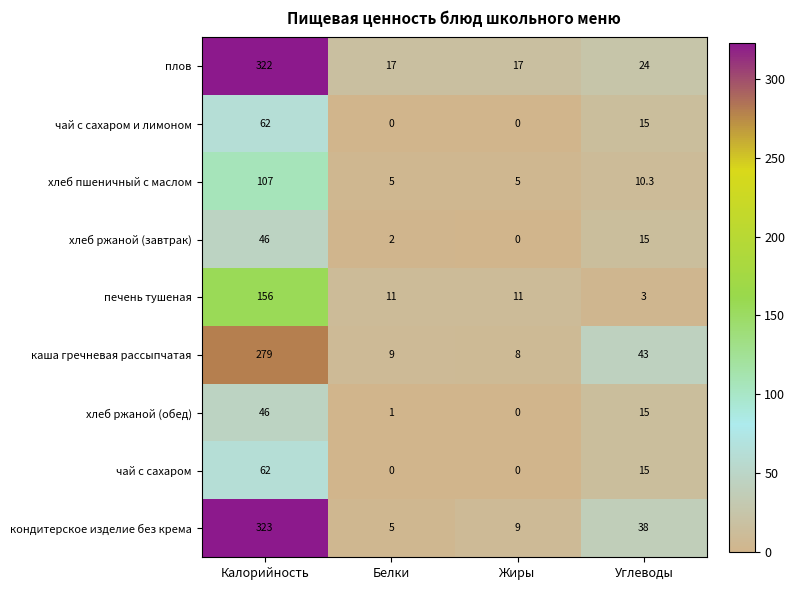

At which label is плов closest to 169?

Углеводы